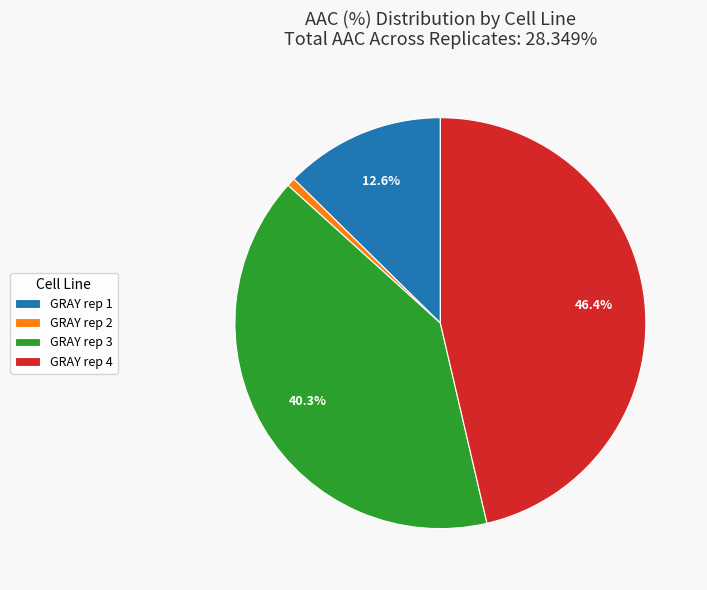

Is GRAY rep 2 the majority of the pie?

No